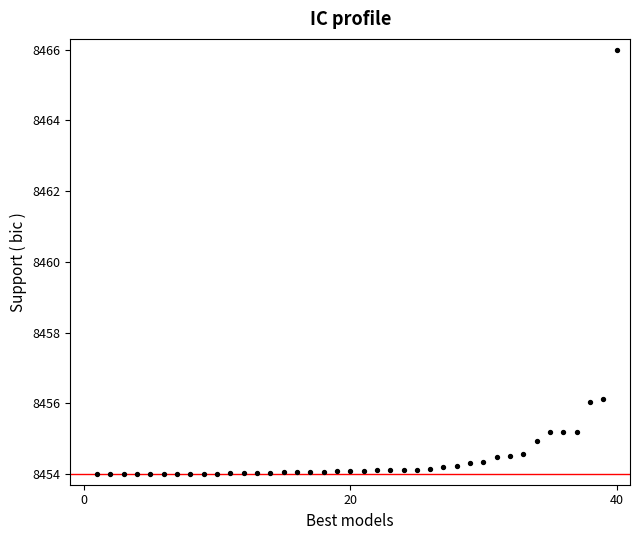

What is the range of X values (max minus min)?

39.0